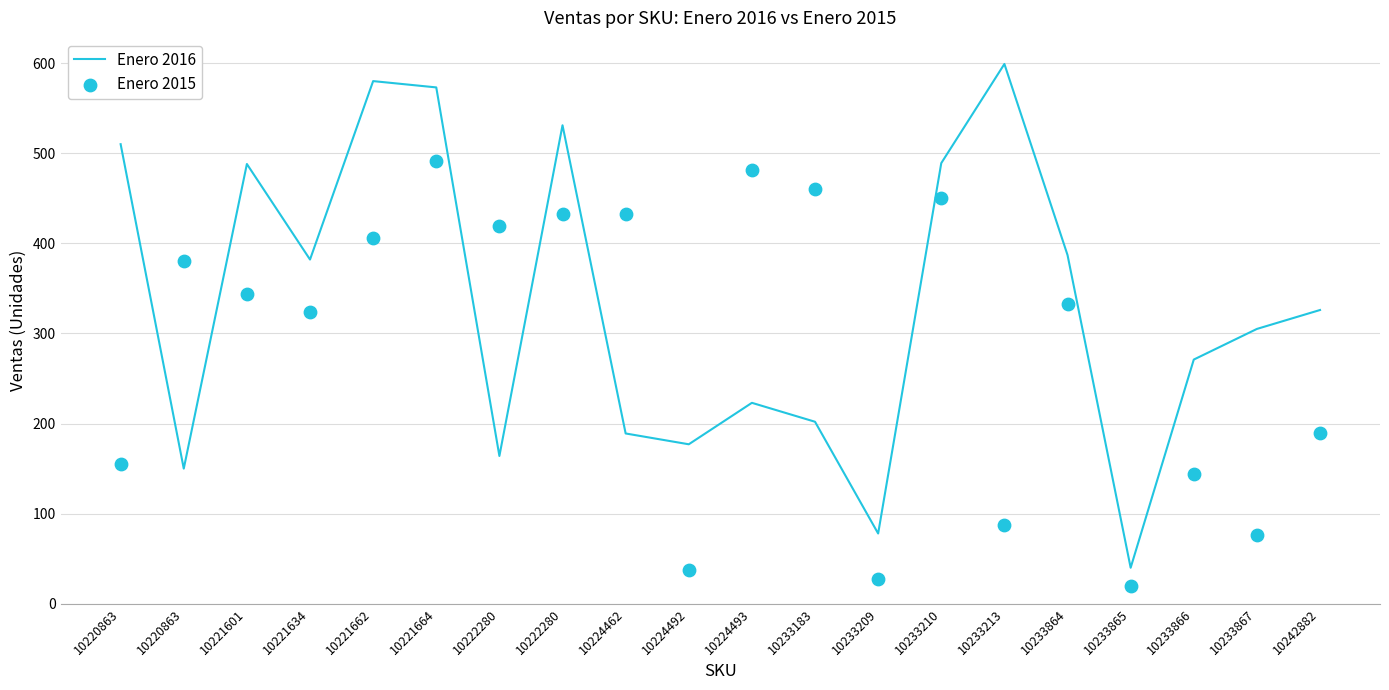

Which series contains the highest Y value?

Enero 2016